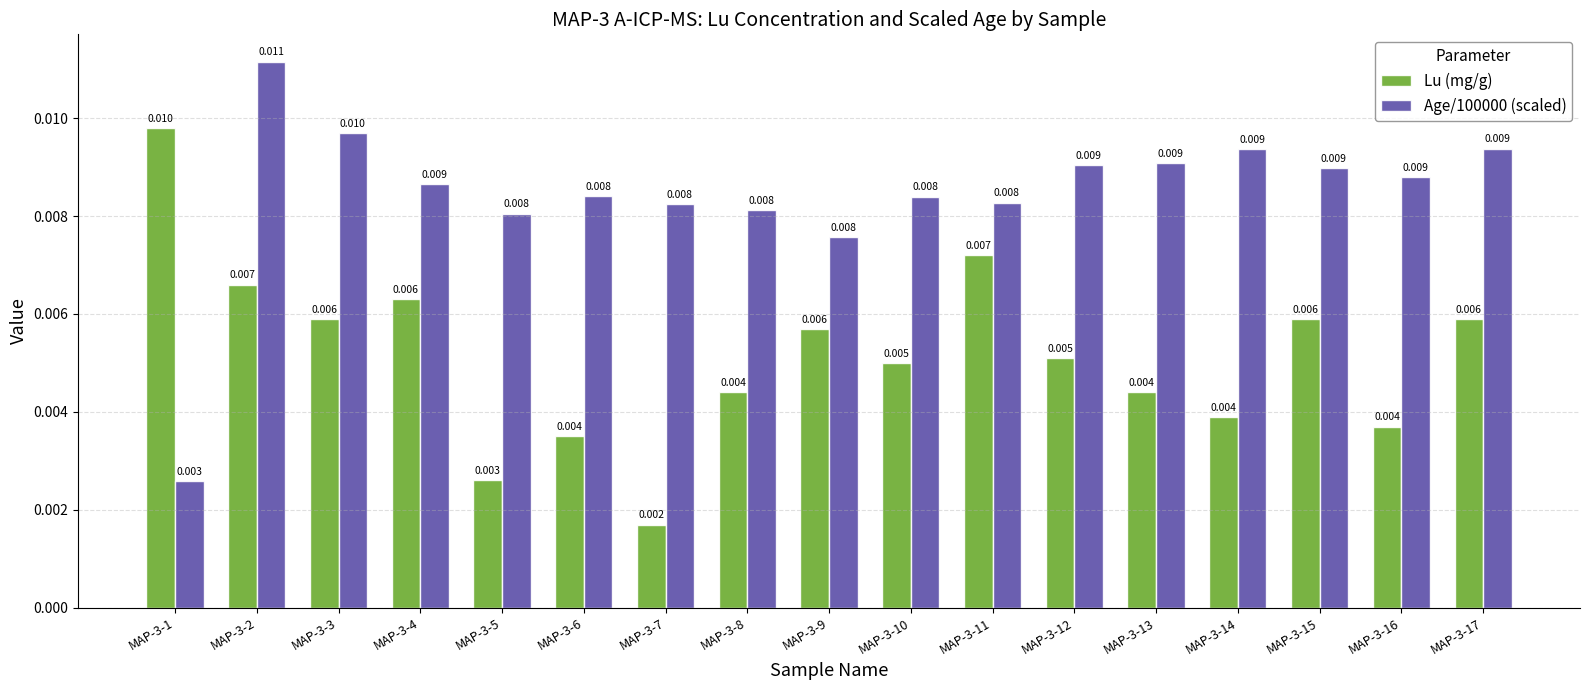

True or false: Lu (mg/g) has a value of 0.0 at MAP-3-16.

True